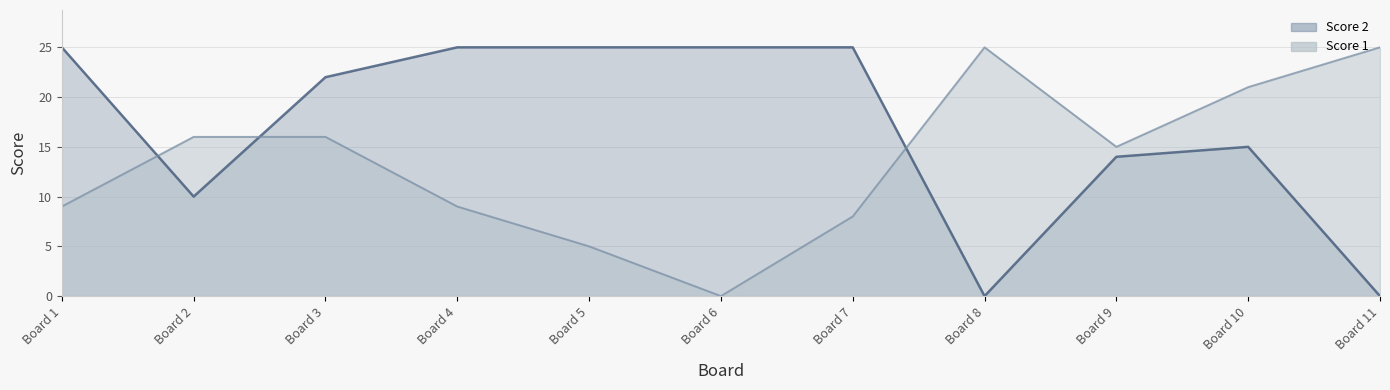

How many lines are shown in the chart?

2